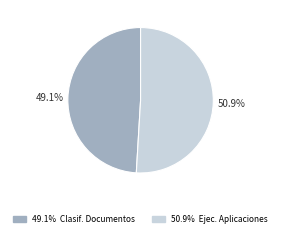

Is there any slice that represents more than half of the pie?

Yes